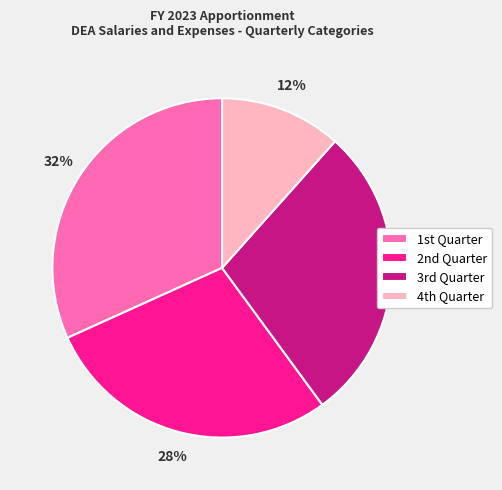

What is the largest slice in the pie chart?

1st Quarter